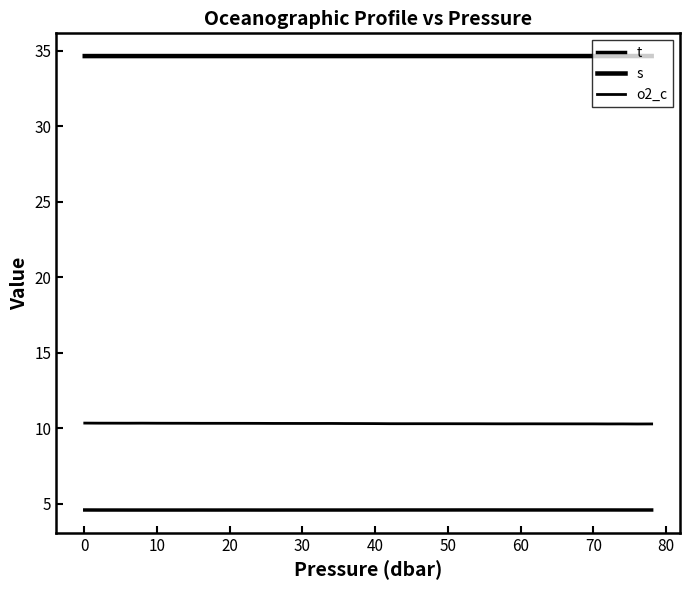

Is this an area chart (filled region under the line)?

No